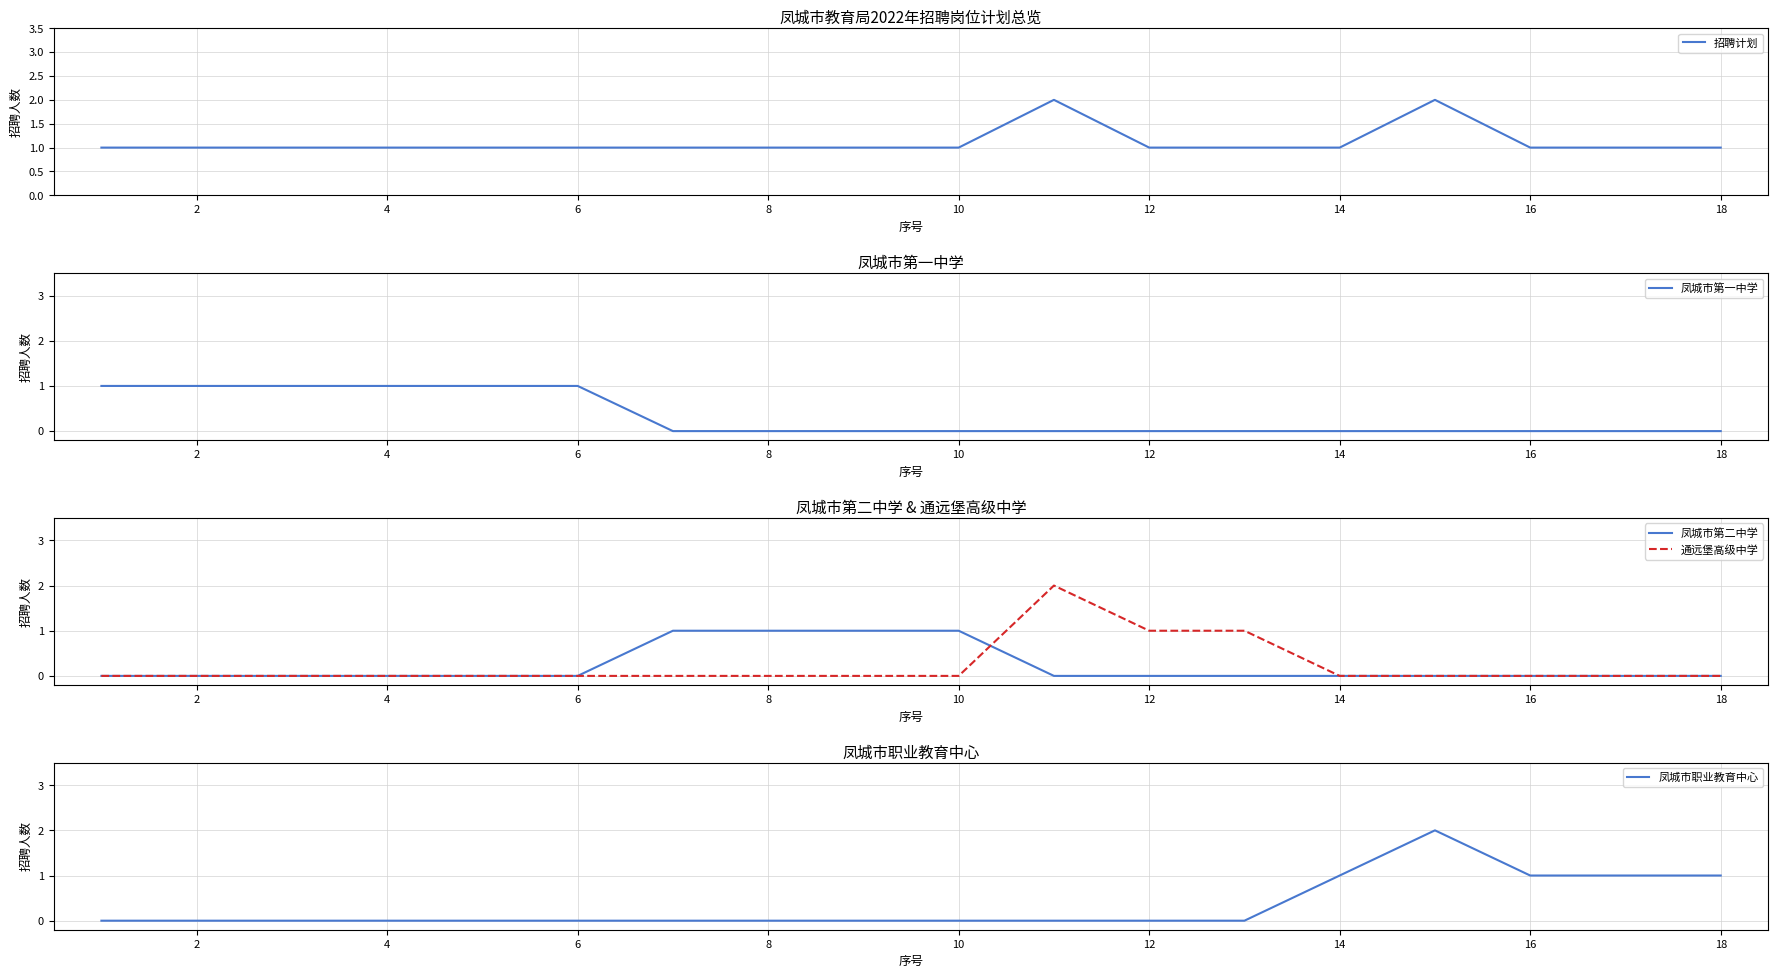

Is the value of 通远堡高级中学 at 18 greater than the value of 凤城市第二中学 at 10?

No